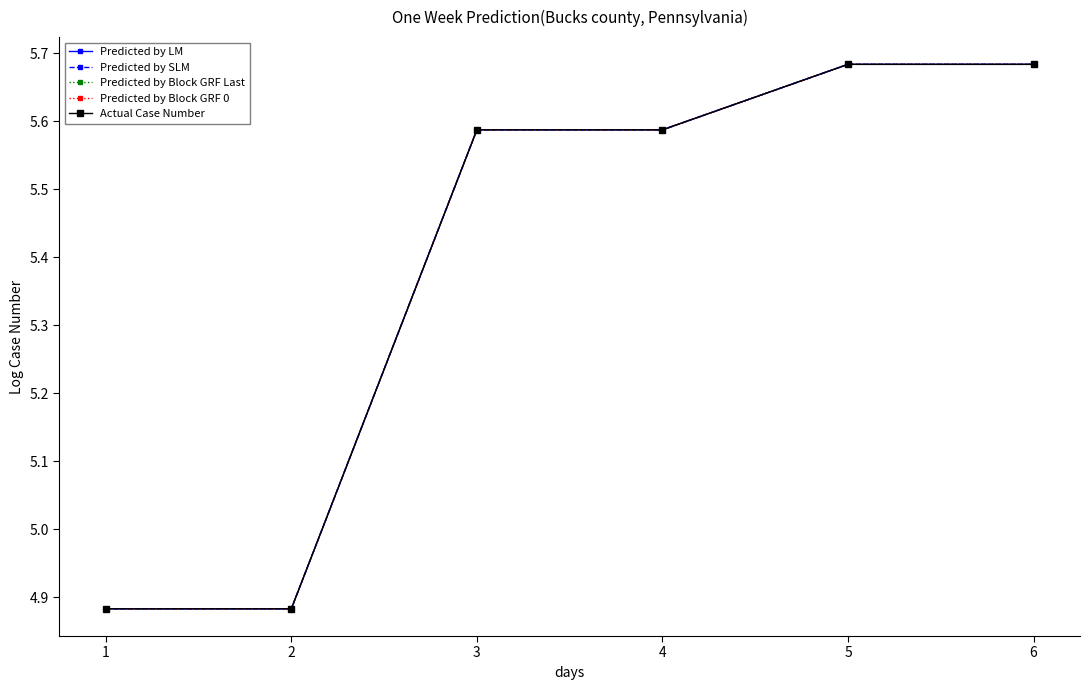

Which series changed the most between 2 and 5?

Predicted by LM